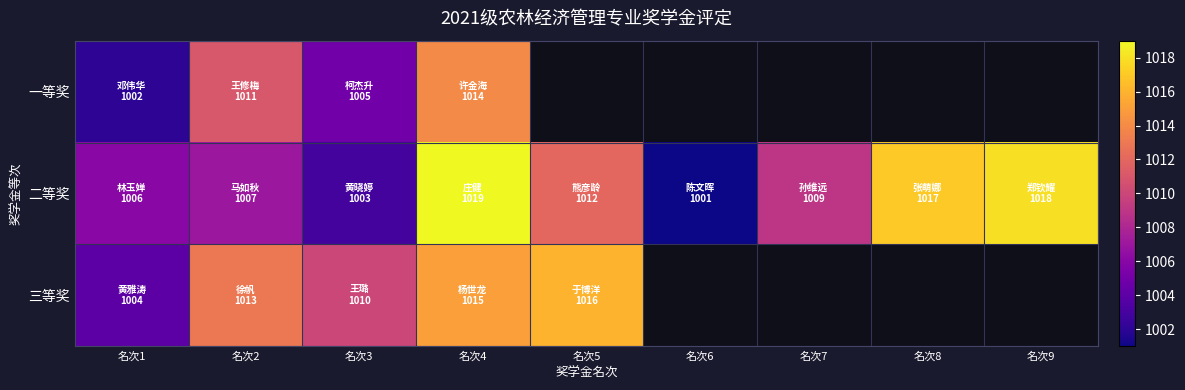

At which label is 二等奖 closest to 1010?

名次7